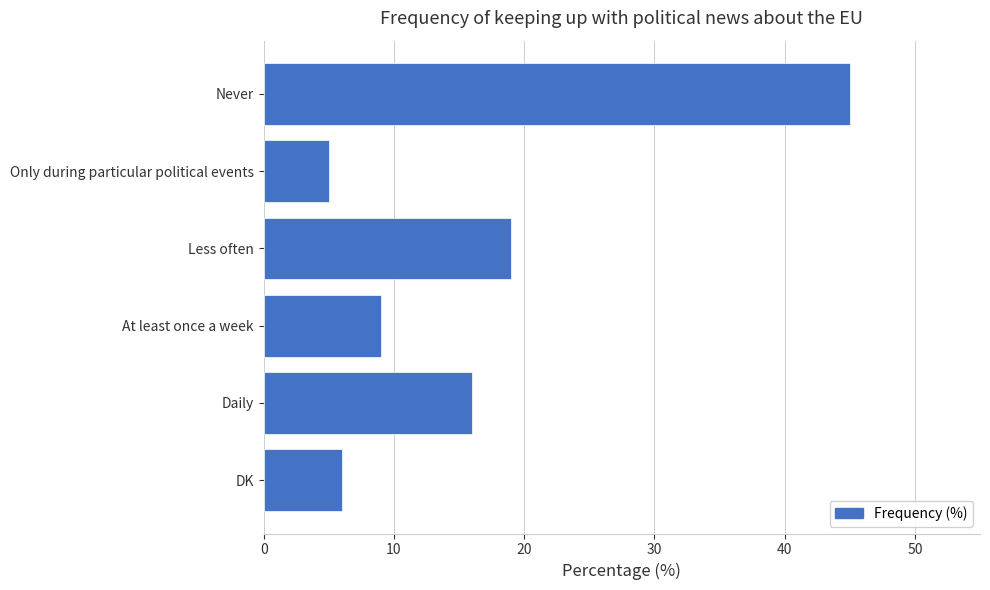

Reading top to bottom, list all the values displayed in this chart.

Never=45	Only during particular political events=5	Less often=19	At least once a week=9	Daily=16	DK=6